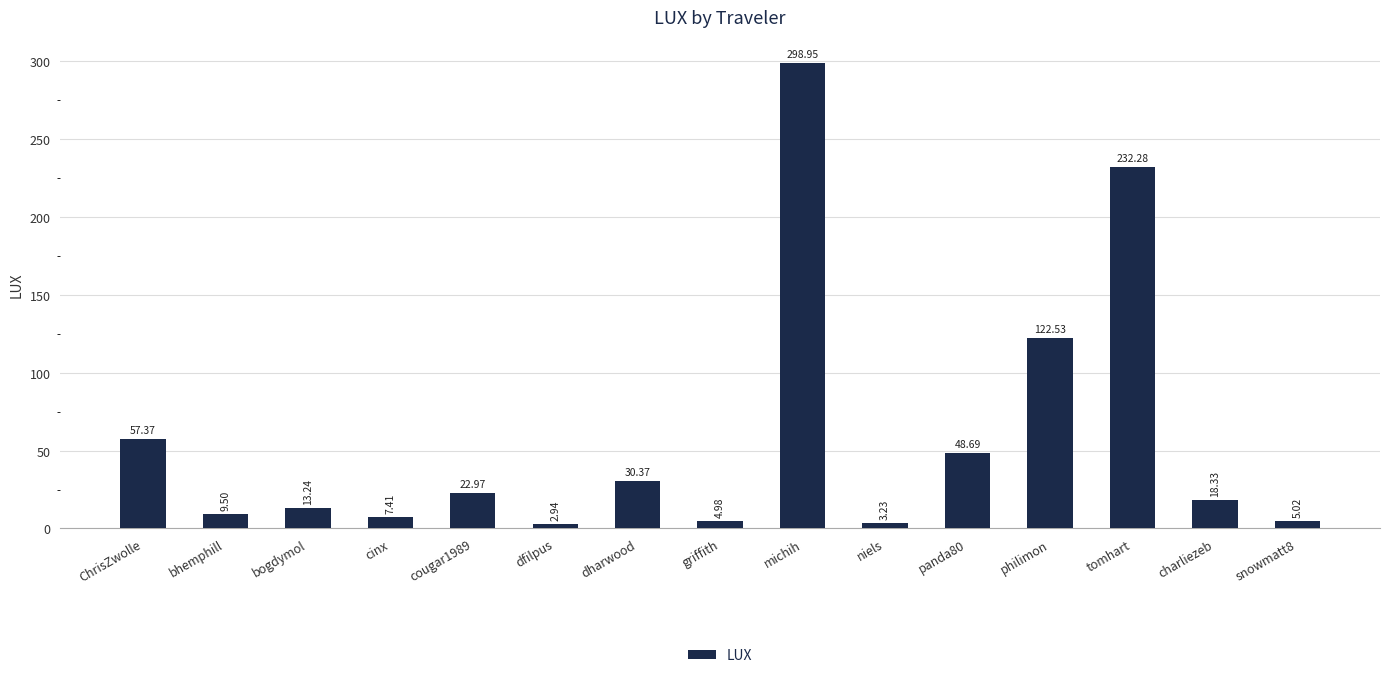

What is the label of the 8th bar from the right?

griffith